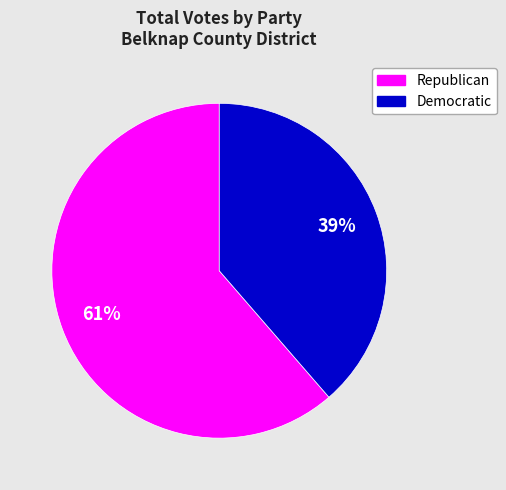

How many segments does this pie chart have?

2